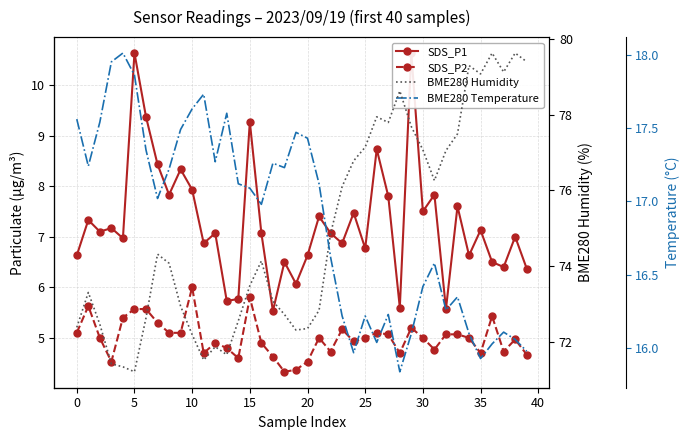

Is this an area chart (filled region under the line)?

No